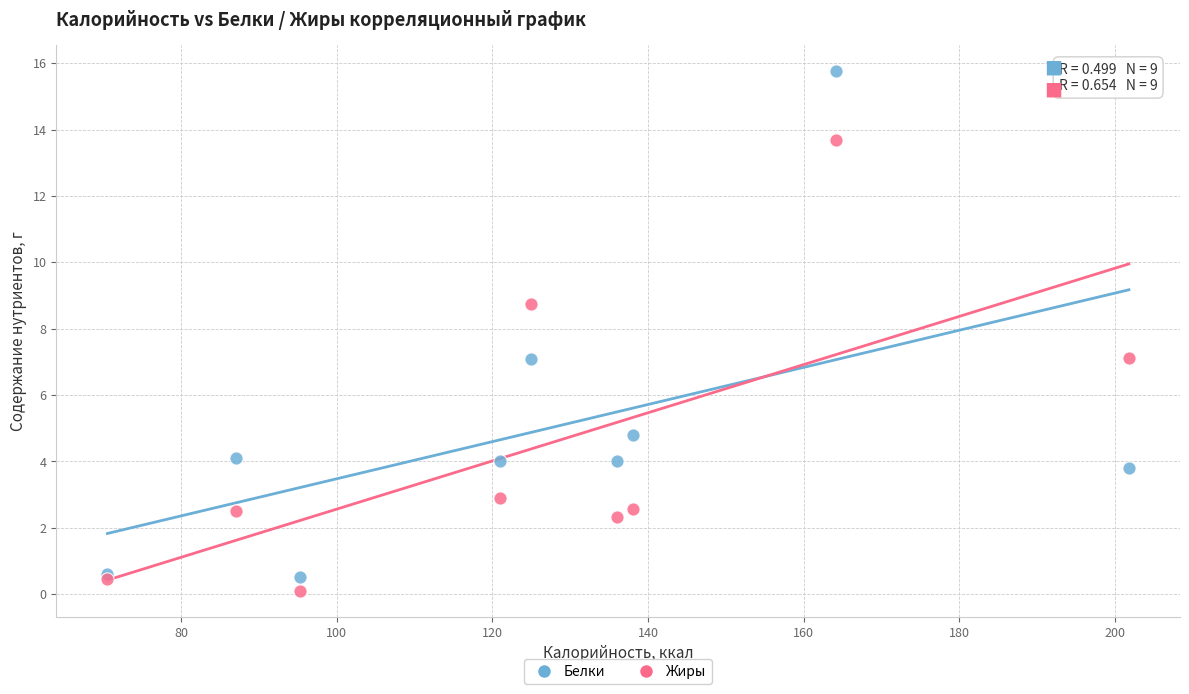

What is the X range (max minus min) for the scatter plot?

131.3